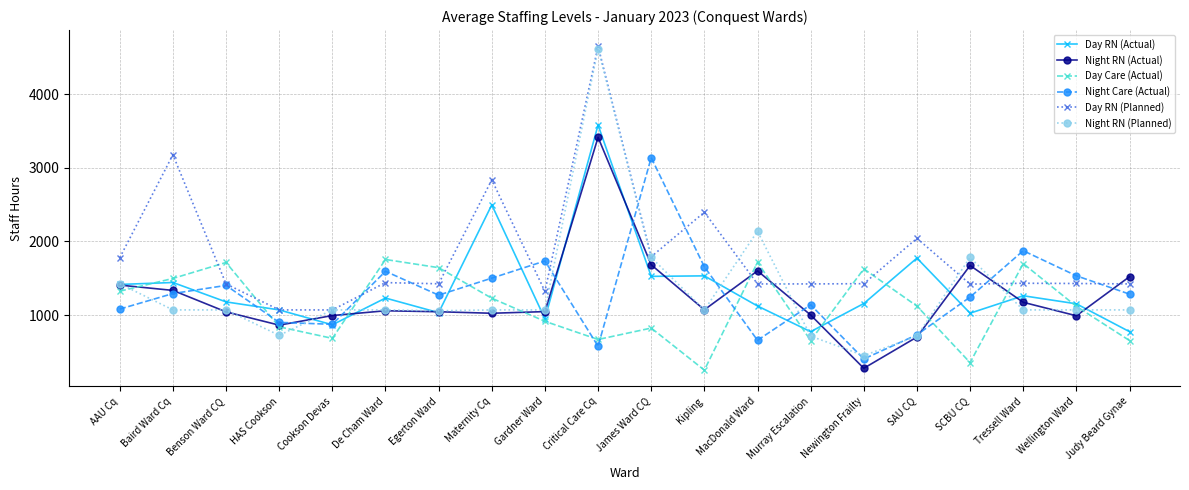

Is this an area chart (filled region under the line)?

No